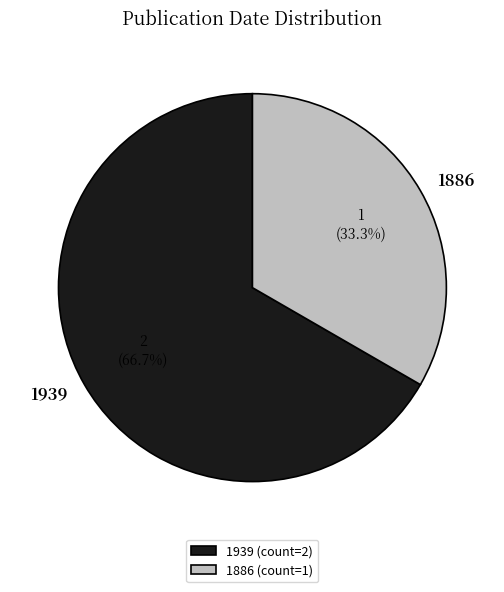

How many slices are in this pie chart?

2